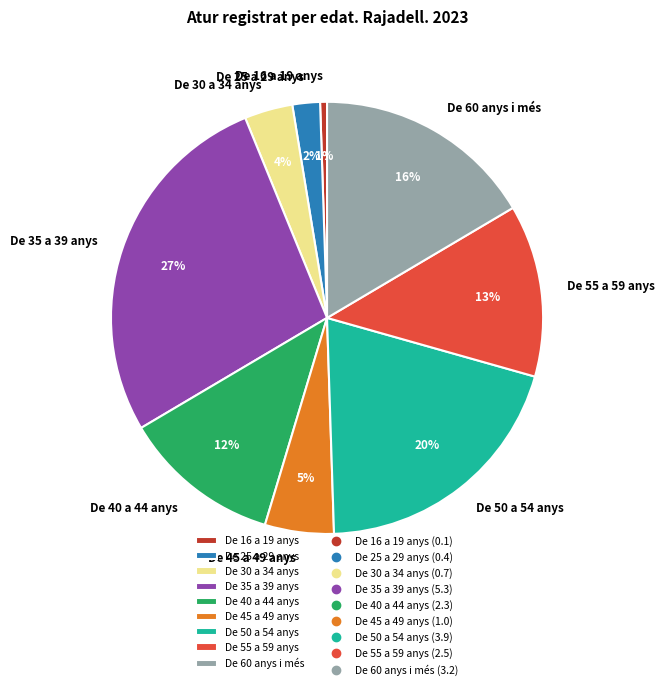

What percentage is the De 35 a 39 anys slice, to the nearest percent?

27%